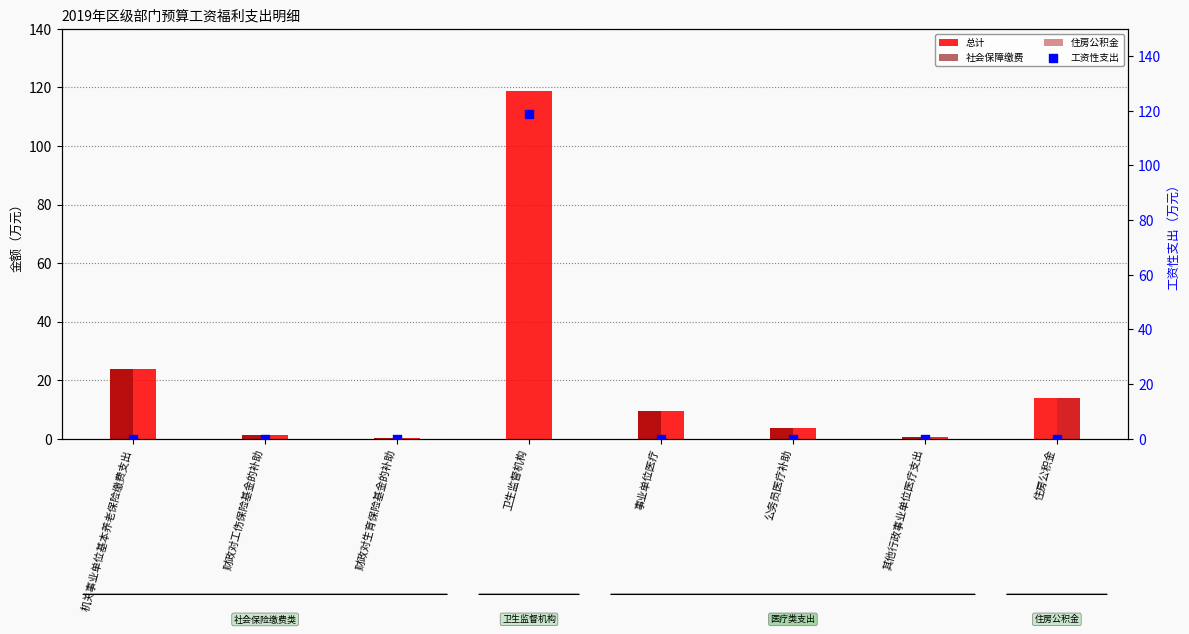

Which series has the largest total across all categories?

总计